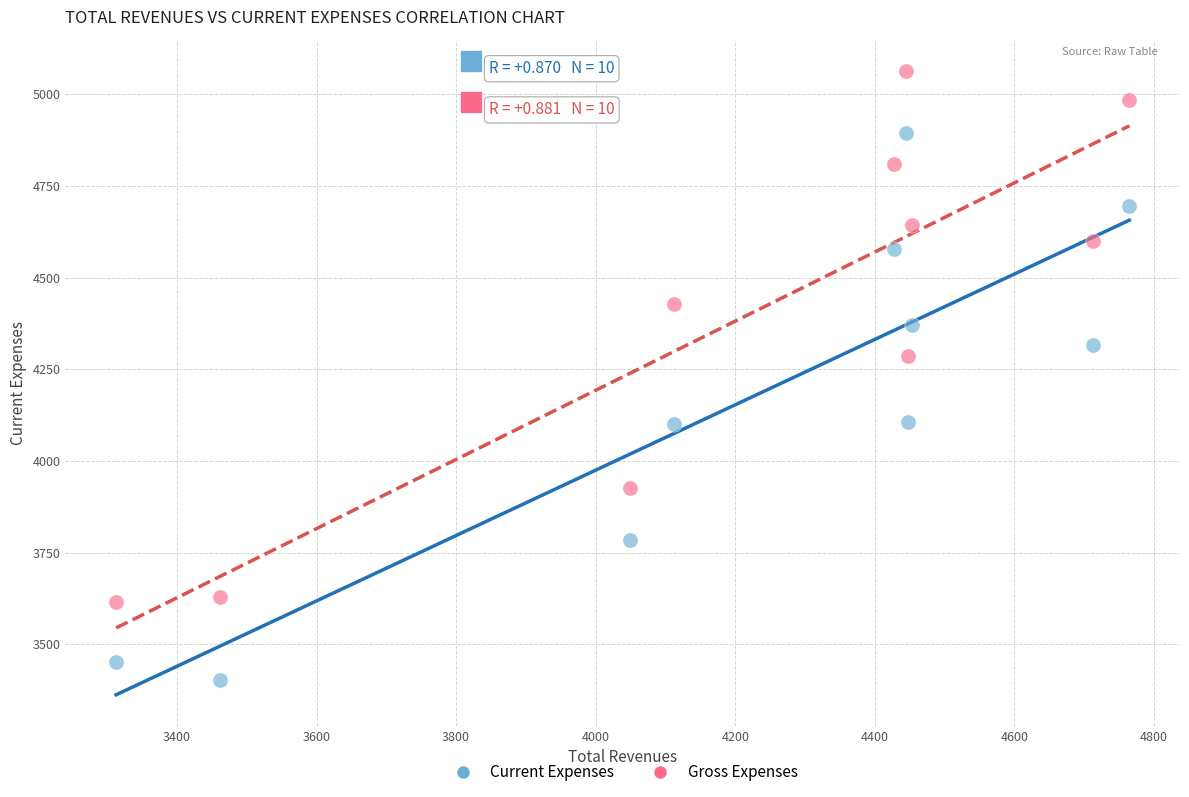

What is the X range (max minus min) for the scatter plot?

1451.8